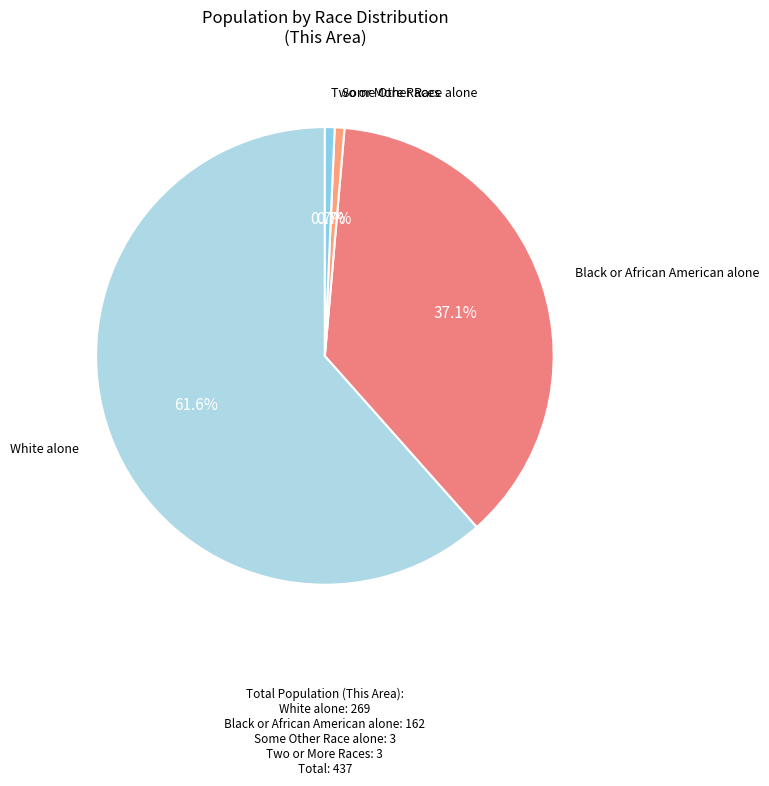

Count the number of slices in the pie.

4